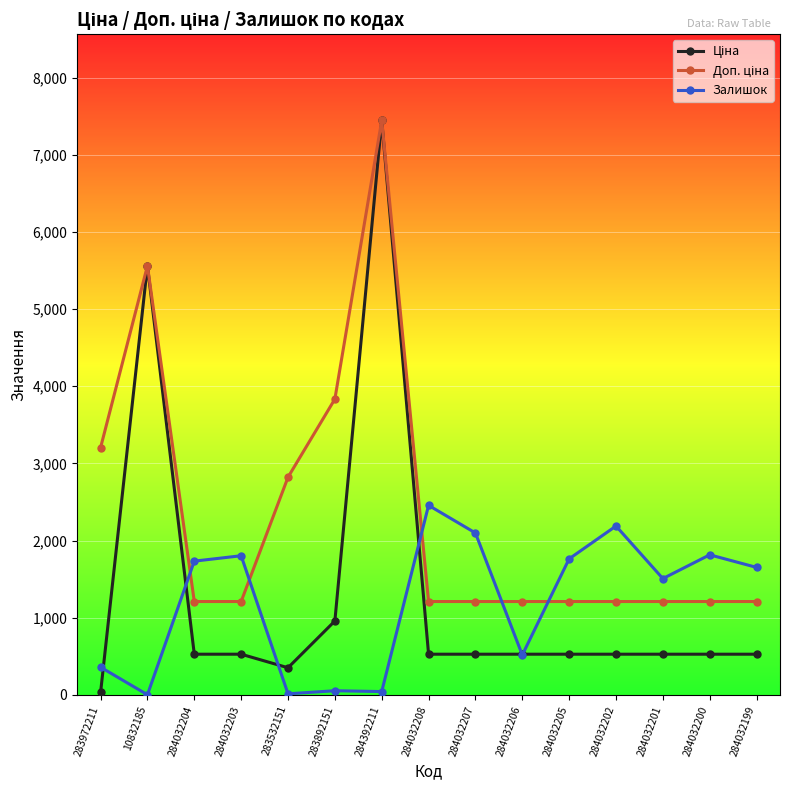

The value of Залишок at 284032204 is 604.1. True or false?

False